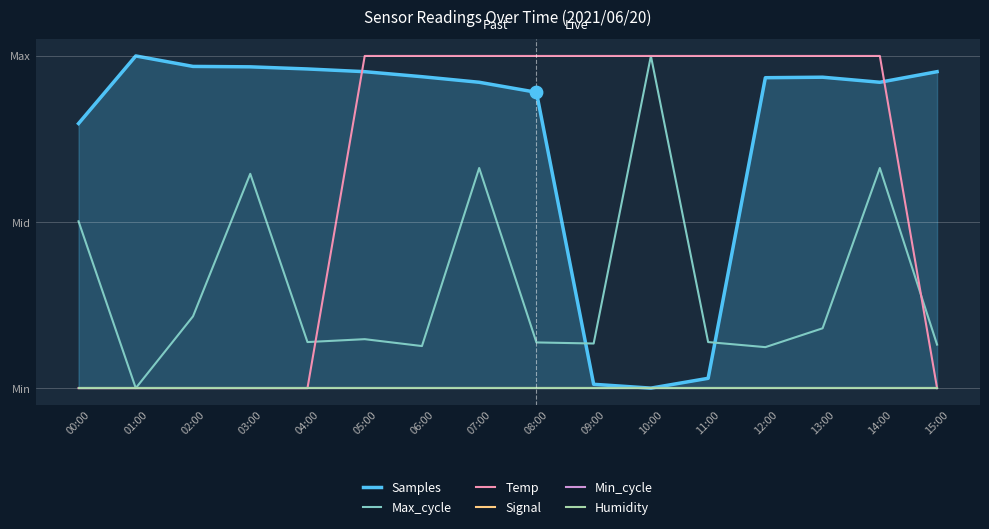

Which series has the largest Y range (max minus min)?

Samples